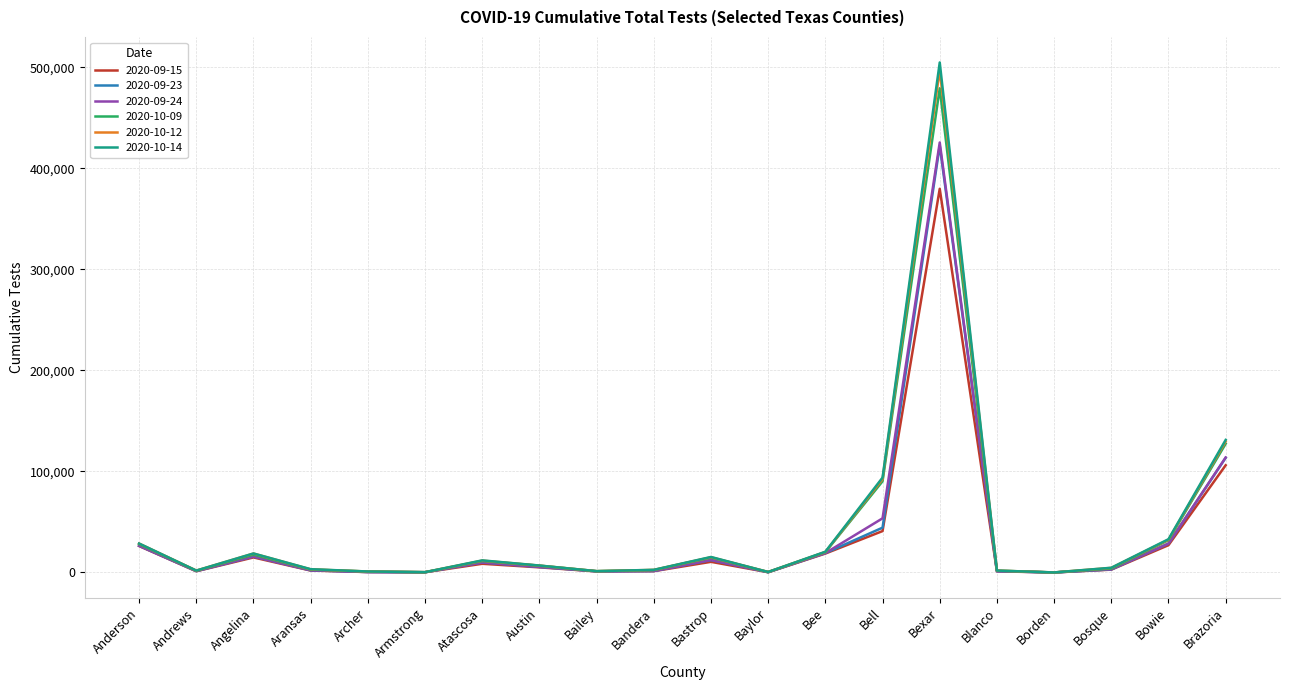

Which category has the highest value across all series?

Bexar